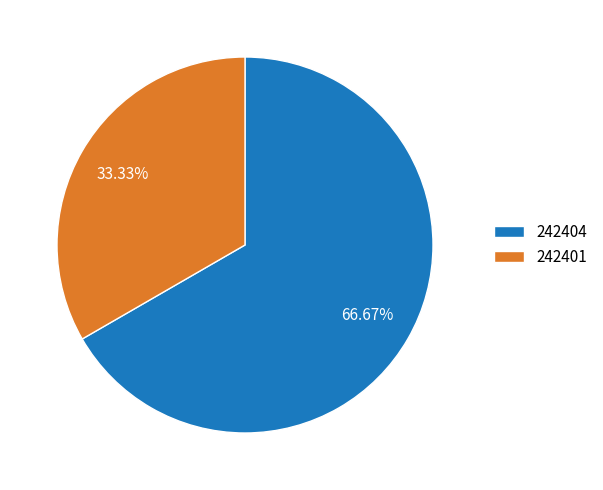

Which slice is the smallest?

242401